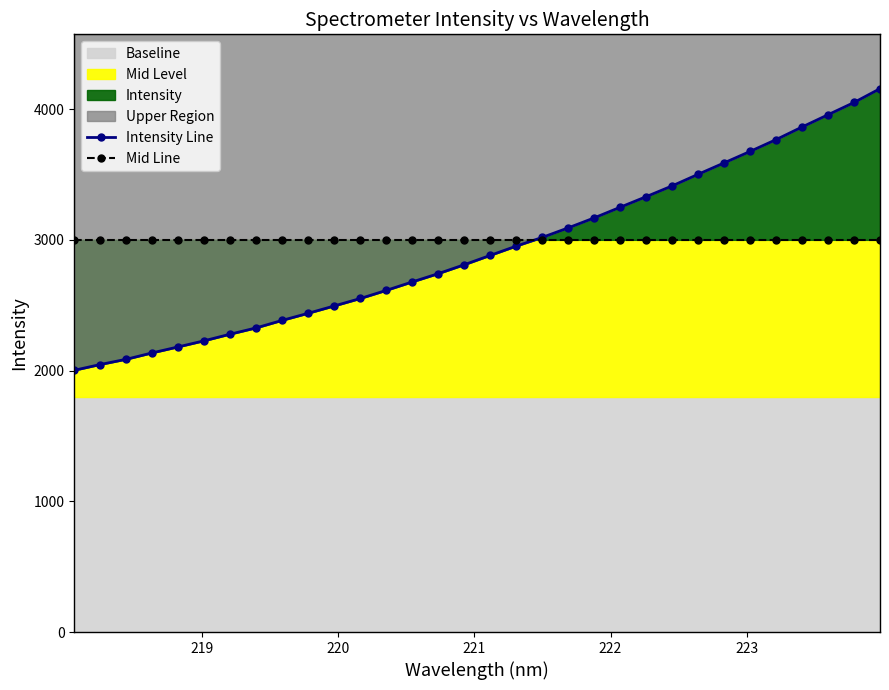

List the series in order of their peak value, highest first.

Intensity Line, Mid Line